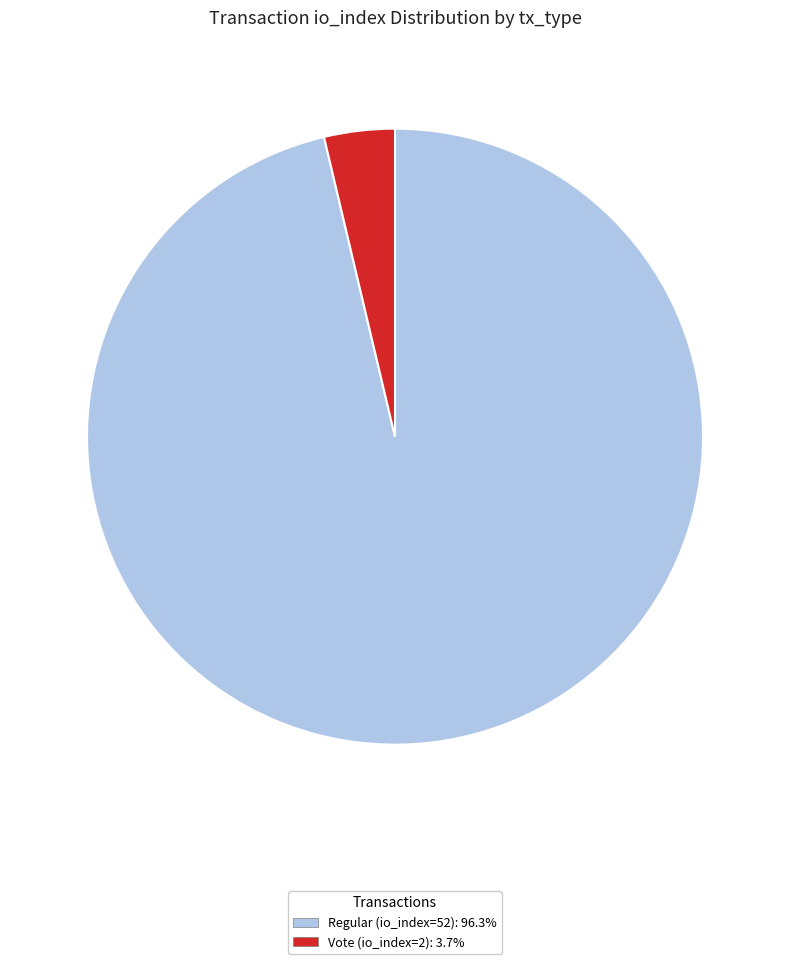

Rank the categories by value from lowest to highest.

Vote (io_index=2), Regular (io_index=52)